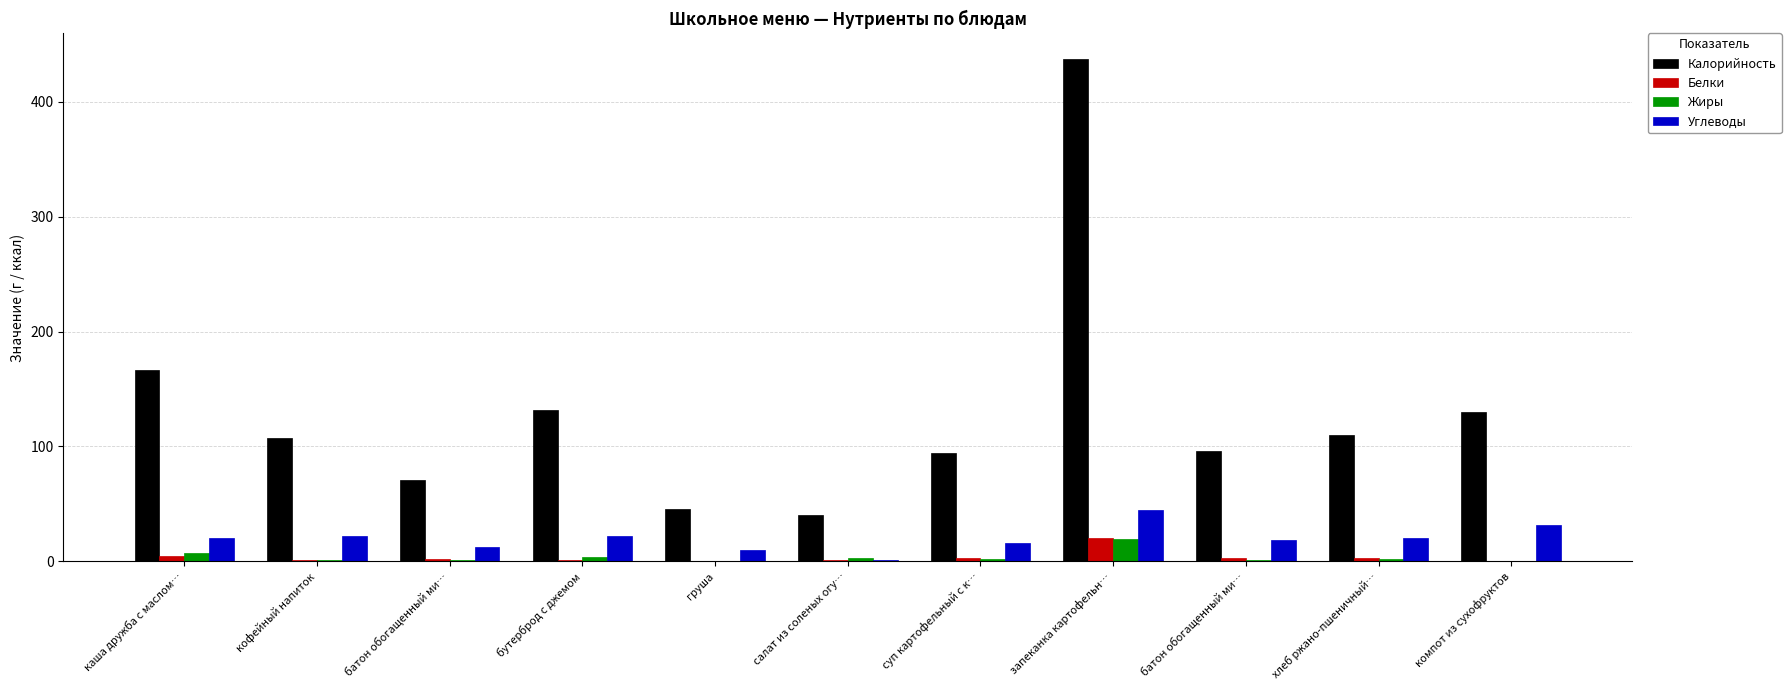

Reading left to right, list all the values displayed in this chart.

Калорийность: 166.5	107.3	70.4	131.5	45.5	40.2	94.7	437.4	95.9	109.7	130.1
Белки: 4.7	1.5	2.0	1.2	0.4	1.6	3.0	20.2	2.9	3.2	0.6
Жиры: 7.5	1.3	1.2	4.3	0.3	3.1	2.2	19.8	1.1	1.7	0.1
Углеводы: 20.1	22.4	13.0	22.0	10.3	1.6	15.7	44.6	18.6	20.4	31.7